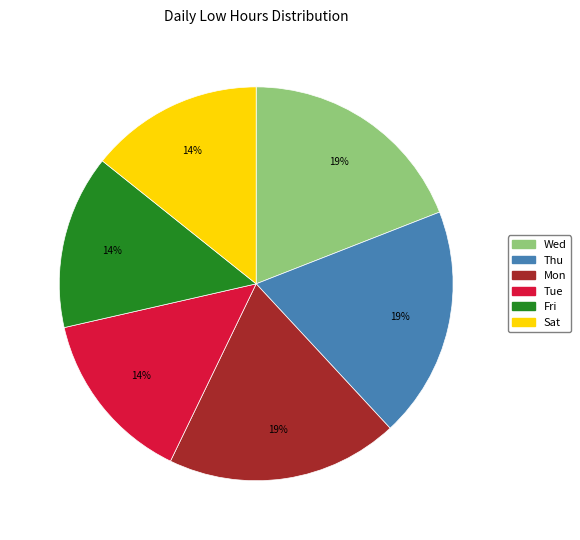

The Wed slice represents 29% of the pie. True or false?

False